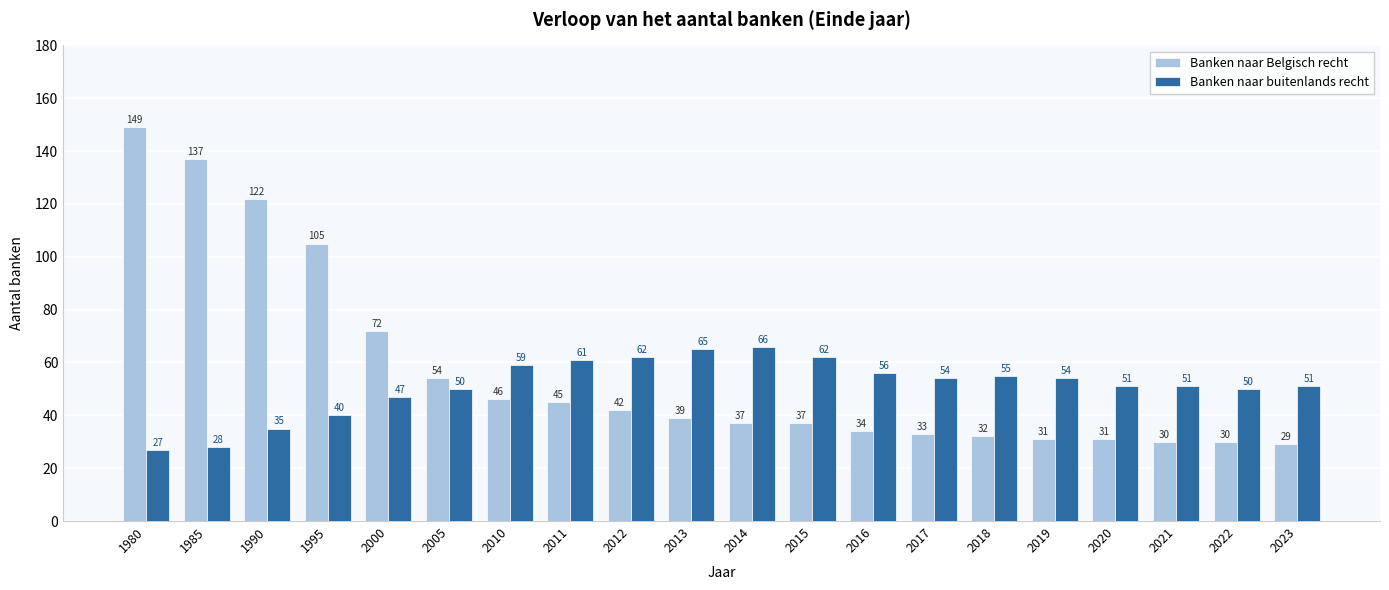

What is the maximum value shown in the chart?

149